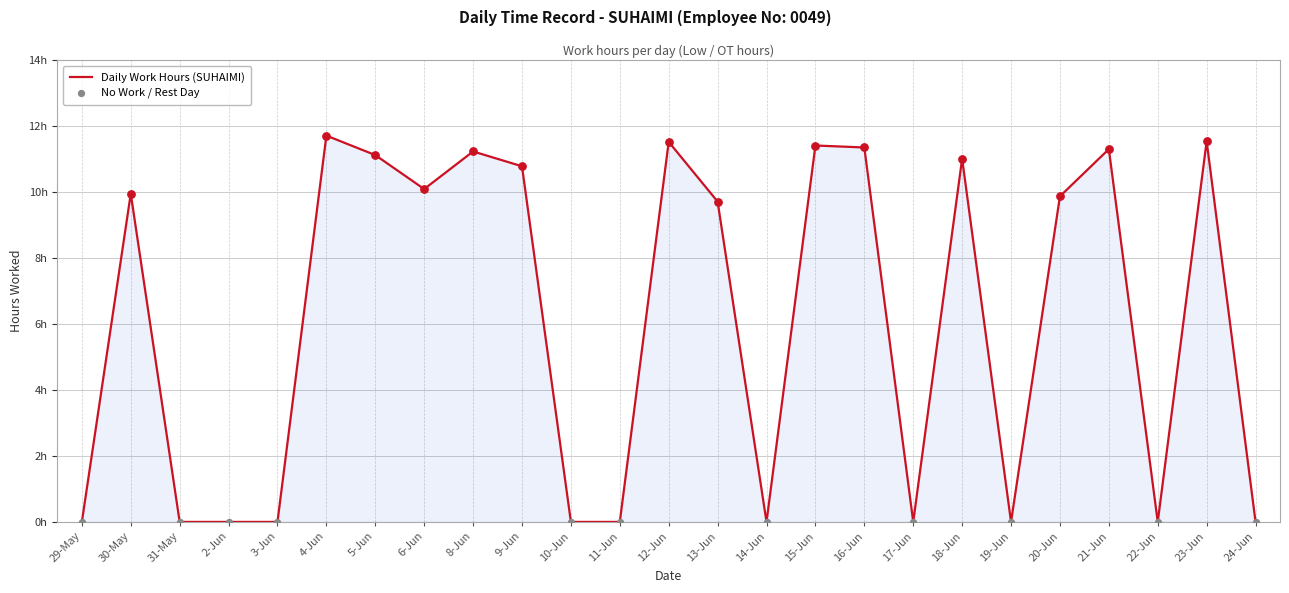

What is the ratio of the value at 23-Jun to the value at 4-Jun?

1.0